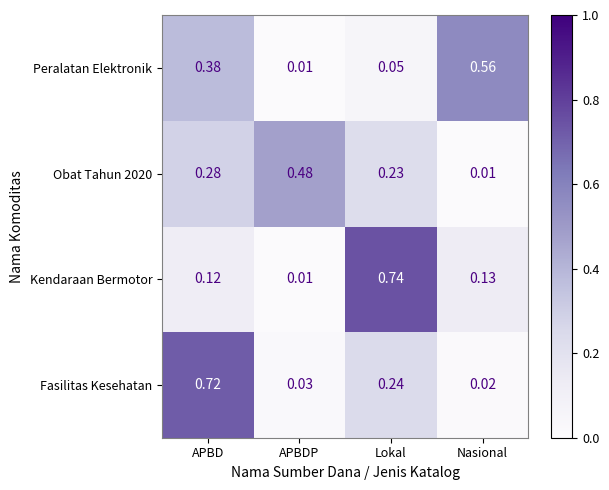

Which series has the largest range (max minus min)?

Kendaraan Bermotor